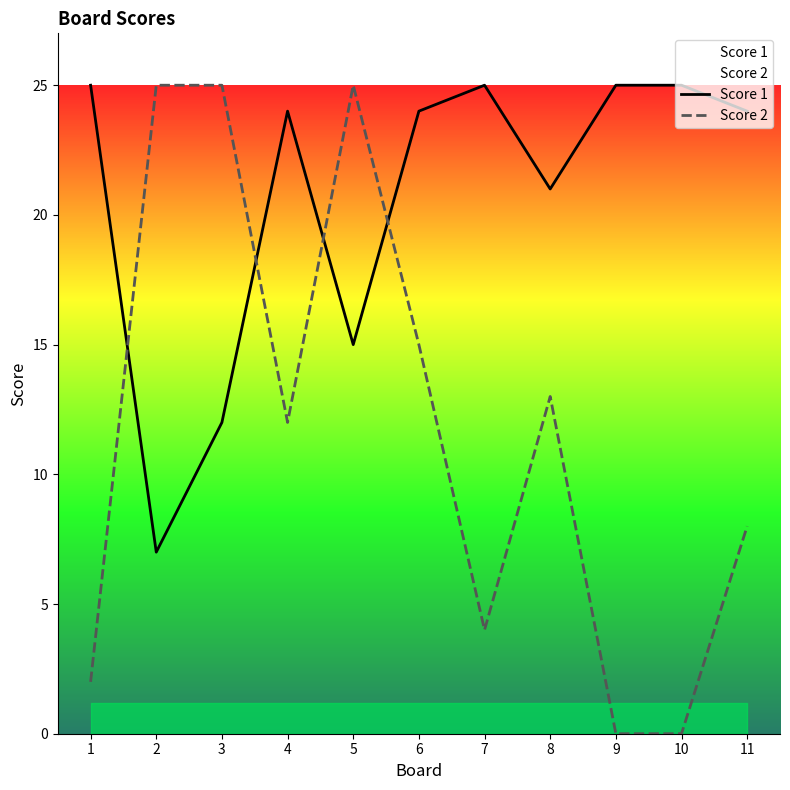

At which category is the sum across all series the highest?

5